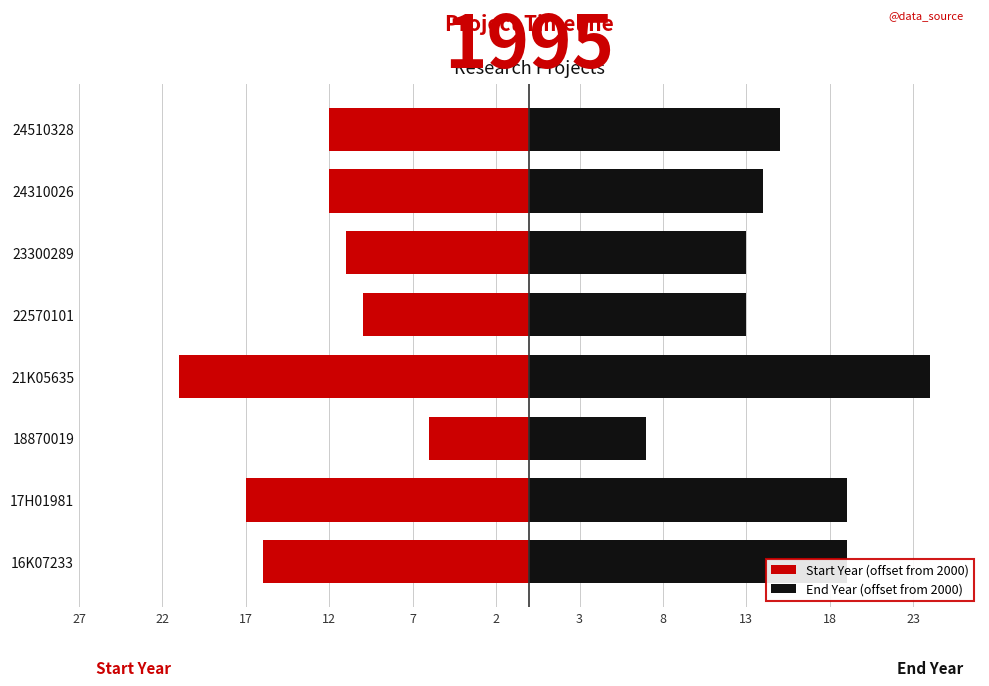

Which series has the largest range (max minus min)?

End Year (offset from 2000)